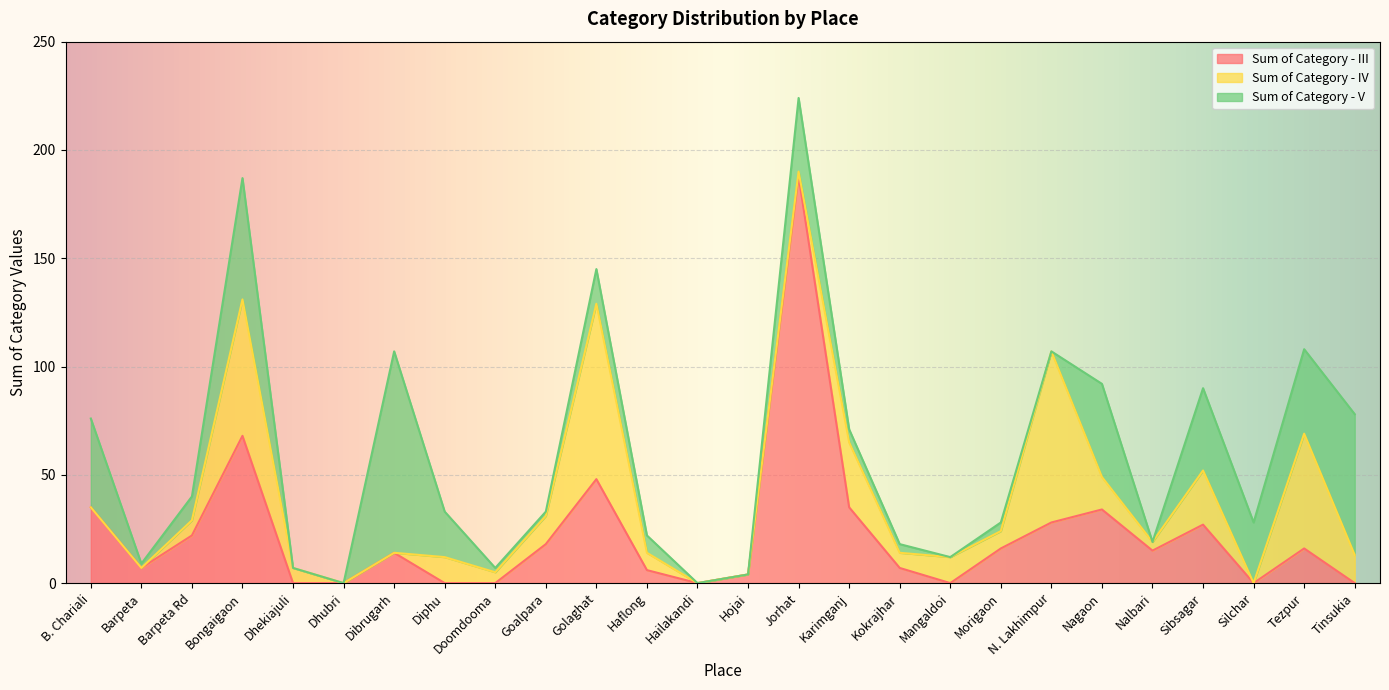

At how many categories does at least one series exceed 77?

4